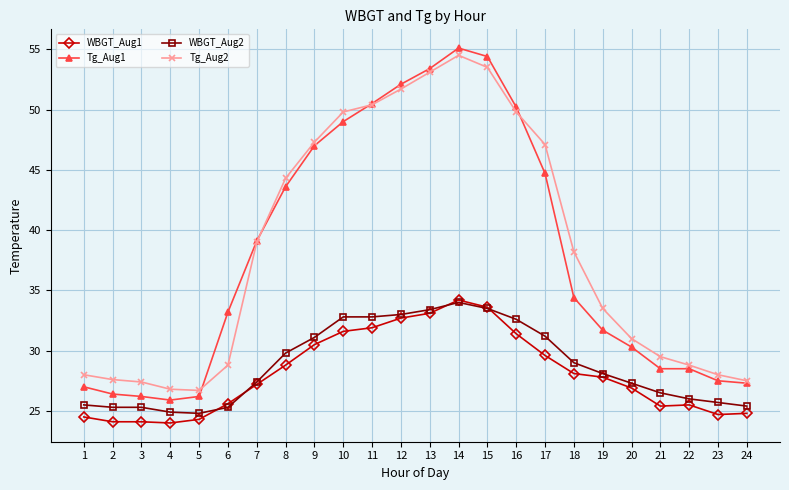

Between 7 and 8, which series saw the biggest shift?

Tg_Aug2